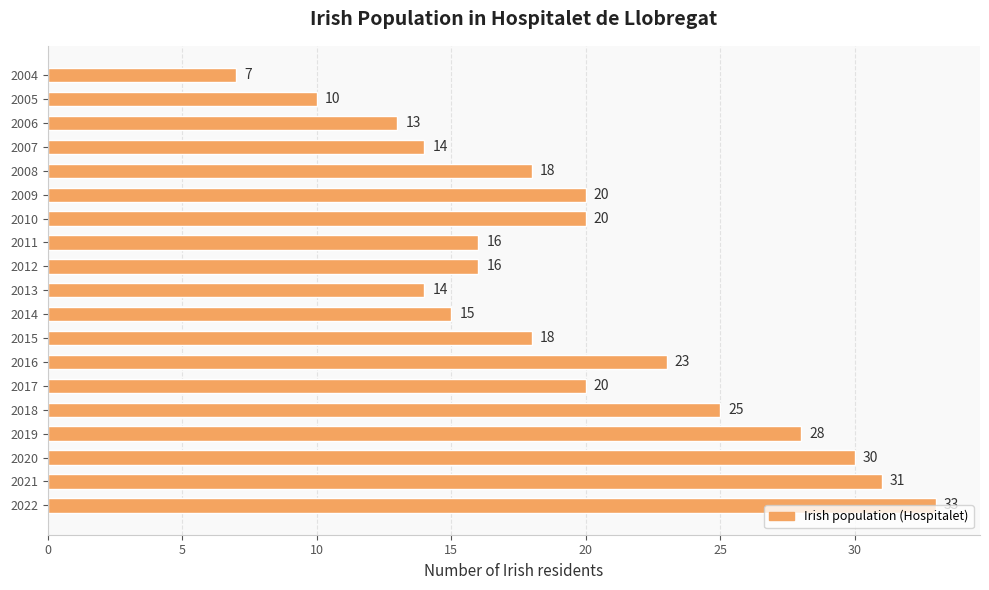

How many values are below 18?

8